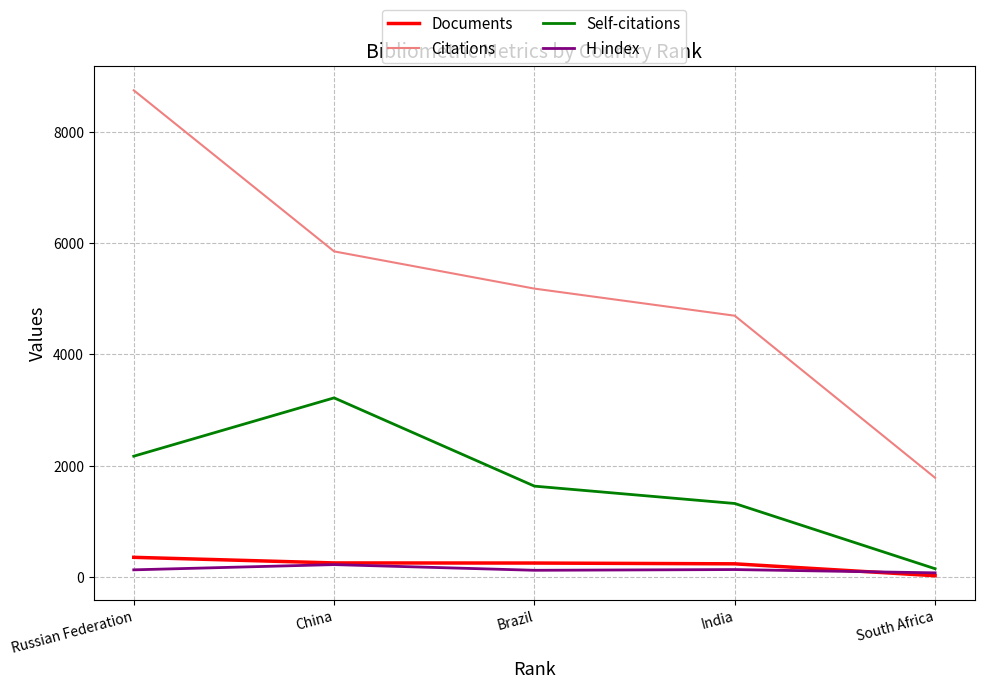

Rank the categories by Citations value from lowest to highest.

South Africa, India, Brazil, China, Russian Federation